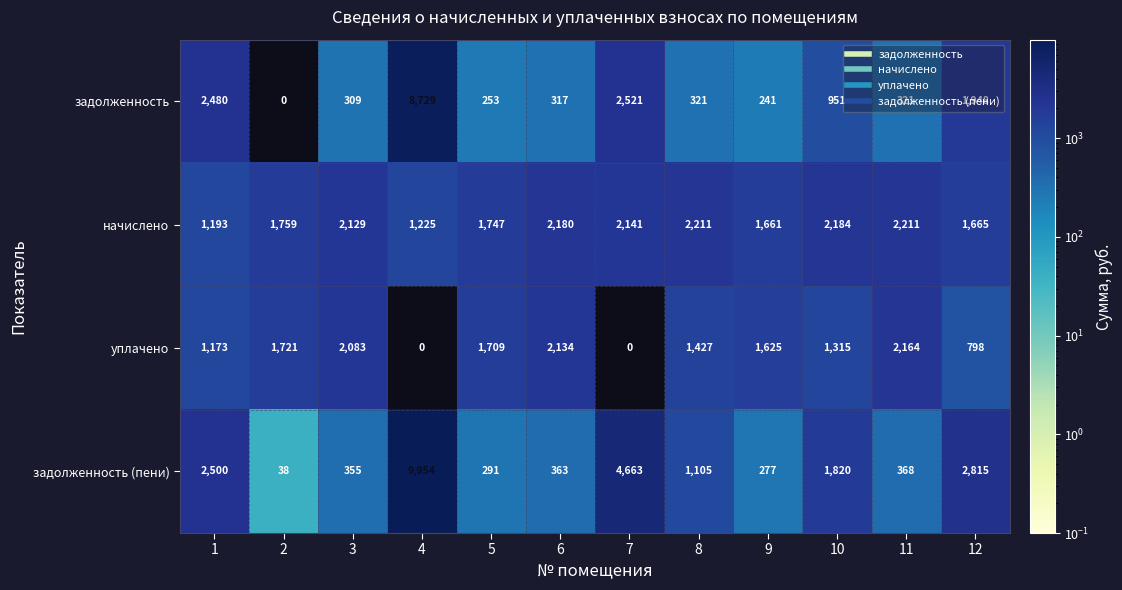

True or false: задолженность (пени) has a value of 355 at 3.

True